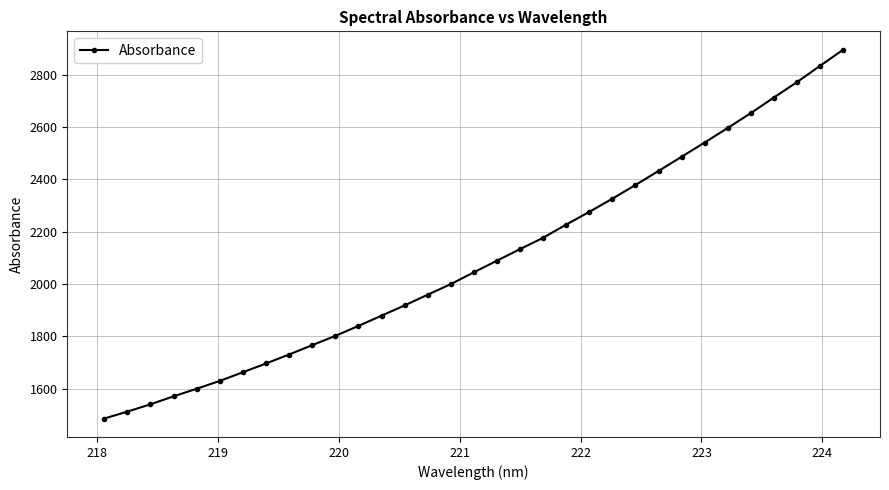

What is the greatest value displayed?

2894.7